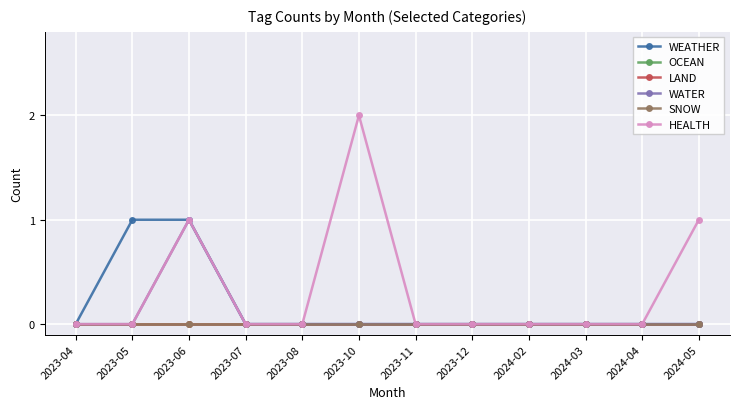

True or false: SNOW and WATER cross at least once.

False